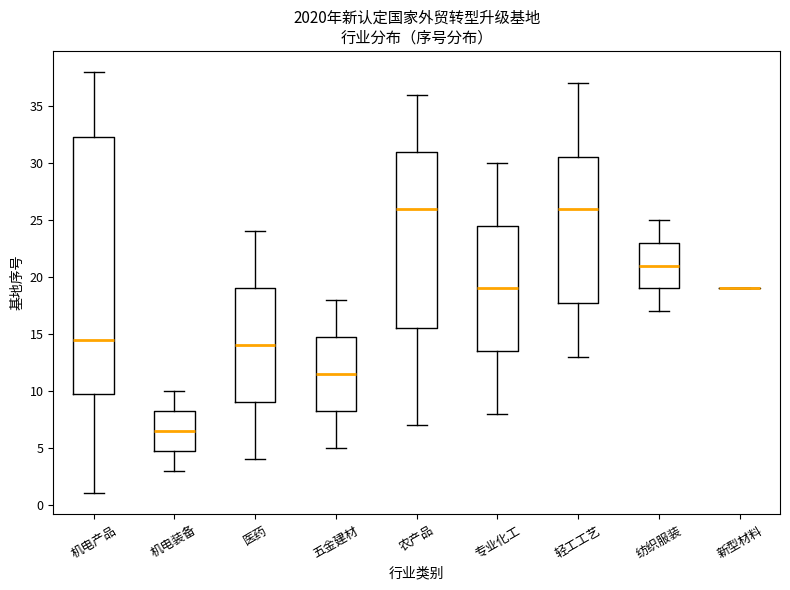

Where is the upper edge of the box for 机电产品 on the y-axis? The values are not printed on the chart, so give them approximately, as read against the axis.

32.5